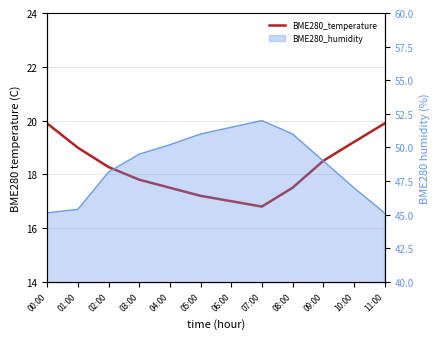

Between 07:00 and 03:00, which is larger?

03:00